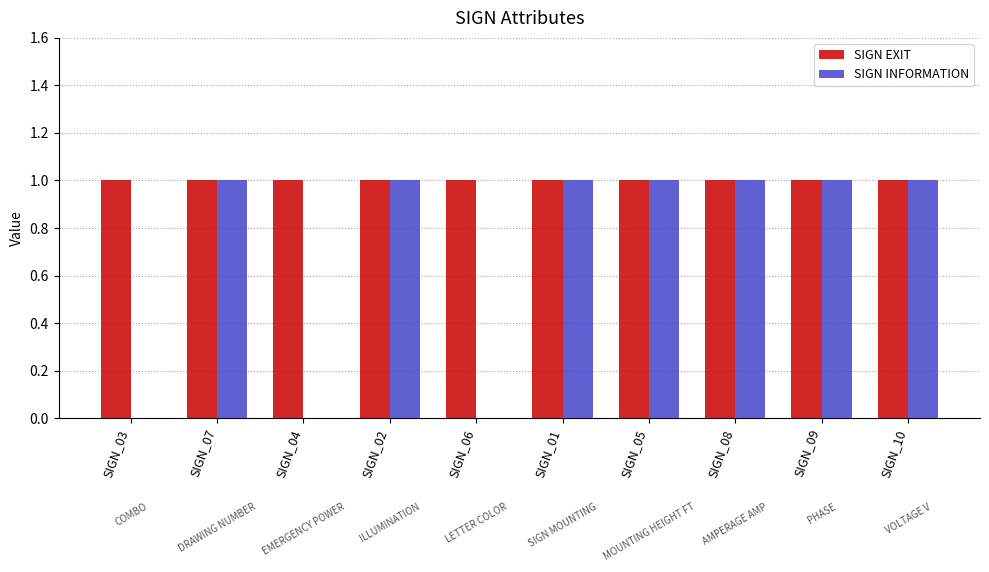

Which series has the largest total across all categories?

SIGN EXIT